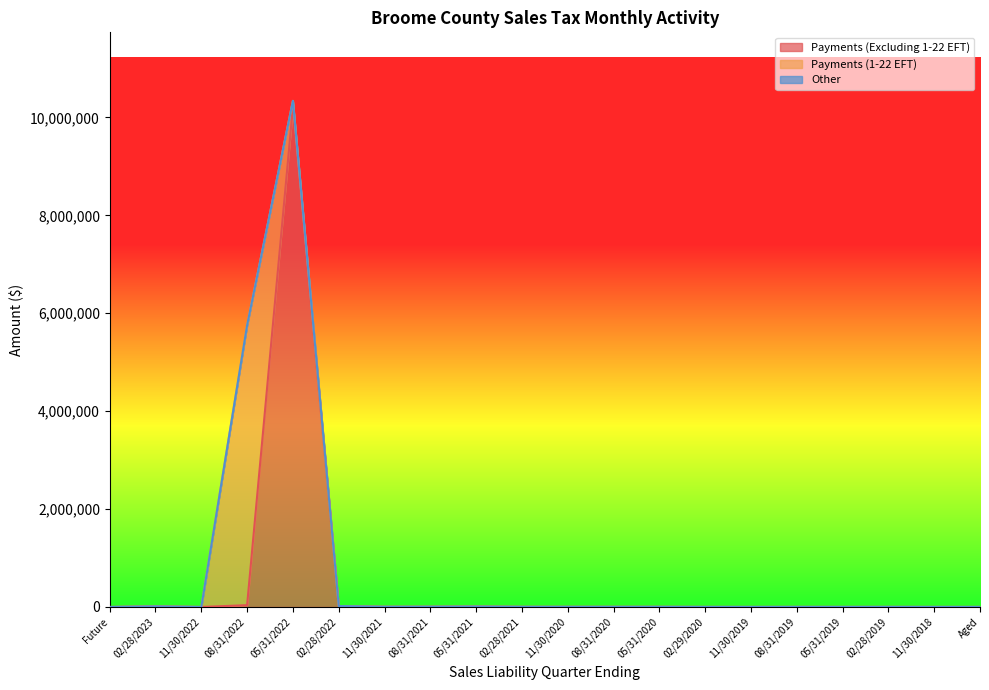

Rank the series at 02/28/2019 from highest to lowest value.

Payments (Excluding 1-22 EFT), Payments (1-22 EFT), Other